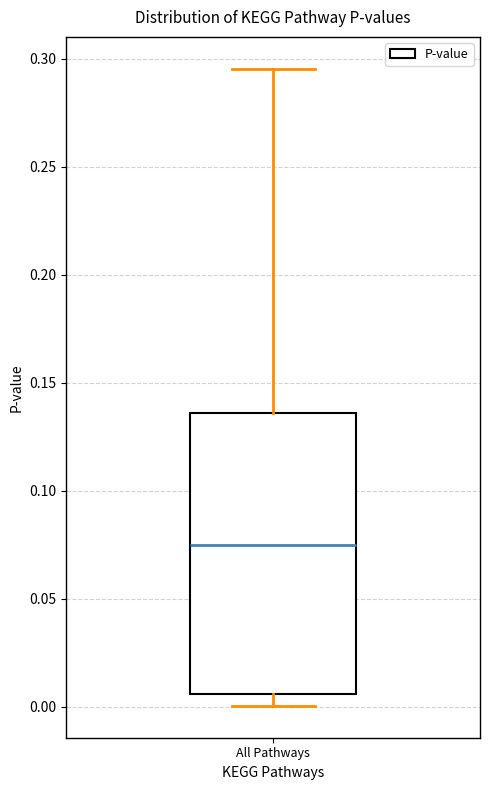

Where does the median line of the box for All Pathways sit on the y-axis? The values are not printed on the chart, so give them approximately, as read against the axis.

0.075